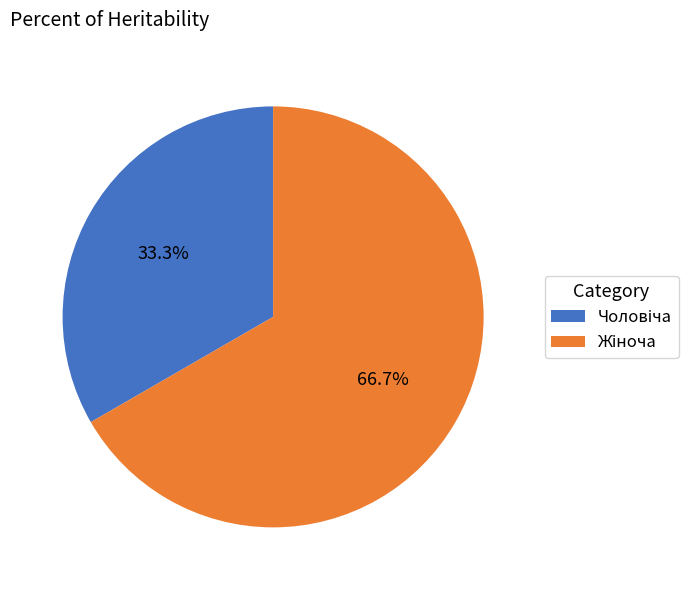

How many segments does this pie chart have?

2